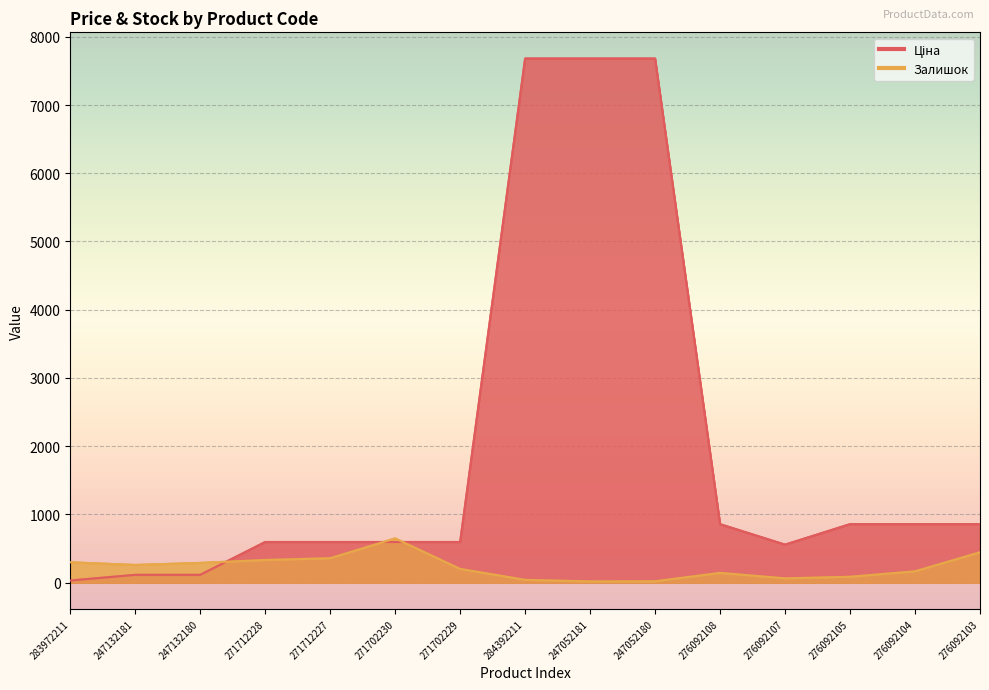

The value of Залишок at 284392211 is 42.0. True or false?

True